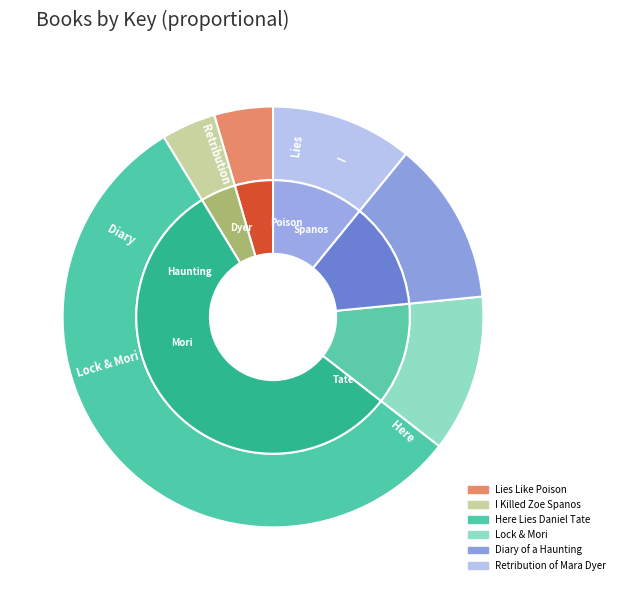

Rank the categories by value from lowest to highest.

I Killed Zoe Spanos, Lies Like Poison, Retribution of Mara Dyer, Lock & Mori, Diary of a Haunting, Here Lies Daniel Tate